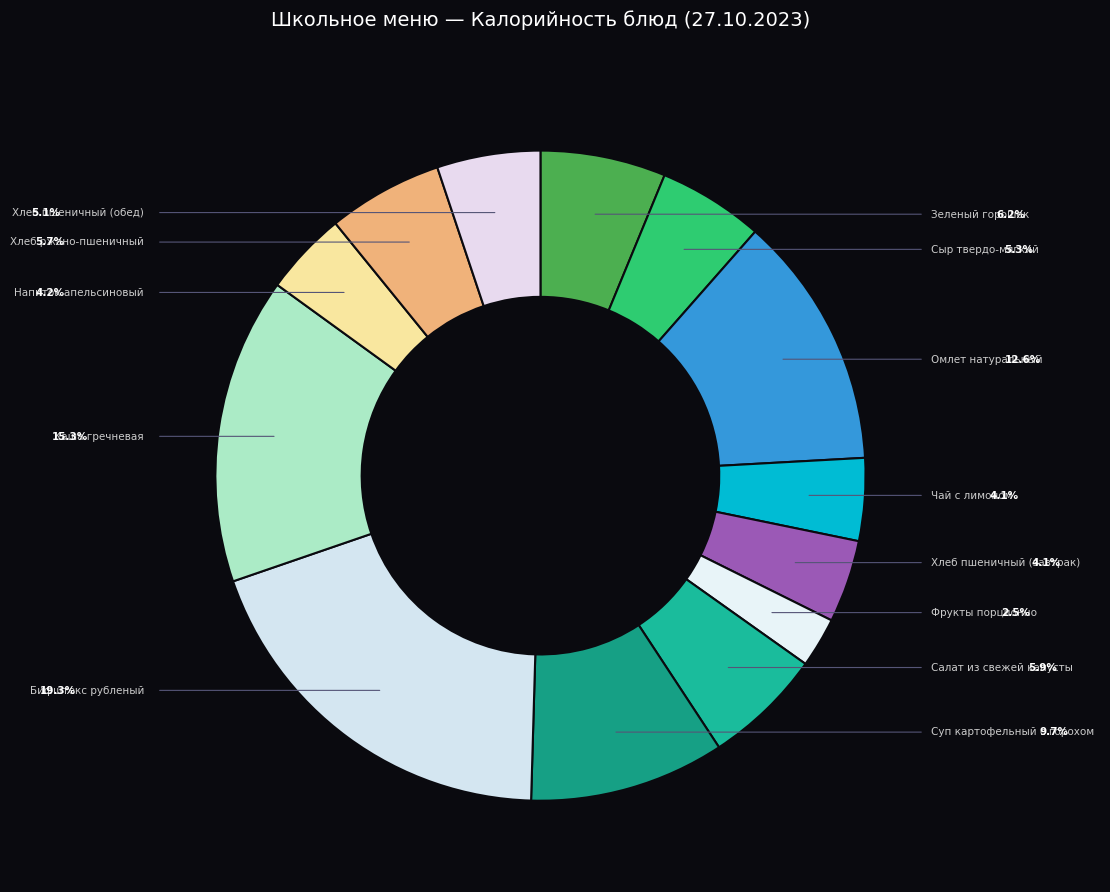

Count the number of slices in the pie.

13